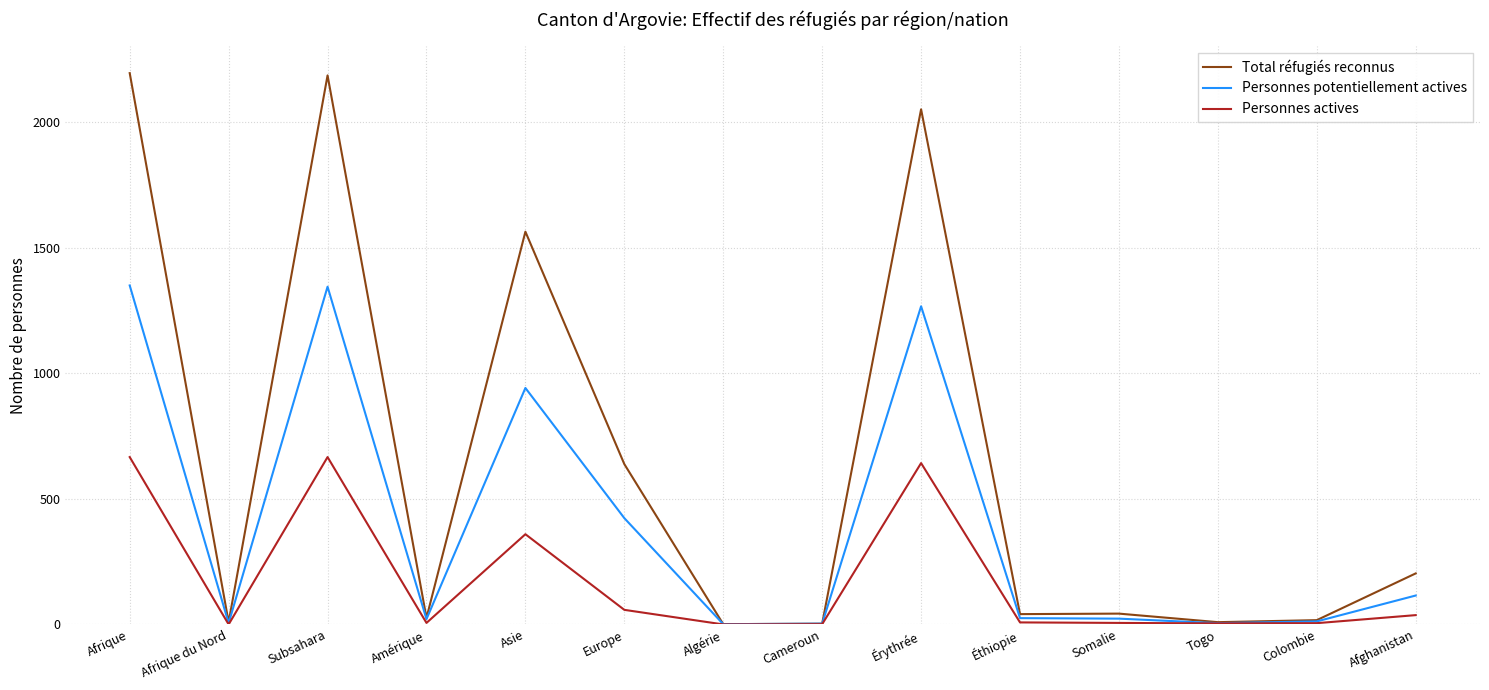

The value of Personnes actives at Subsahara is 425. True or false?

False